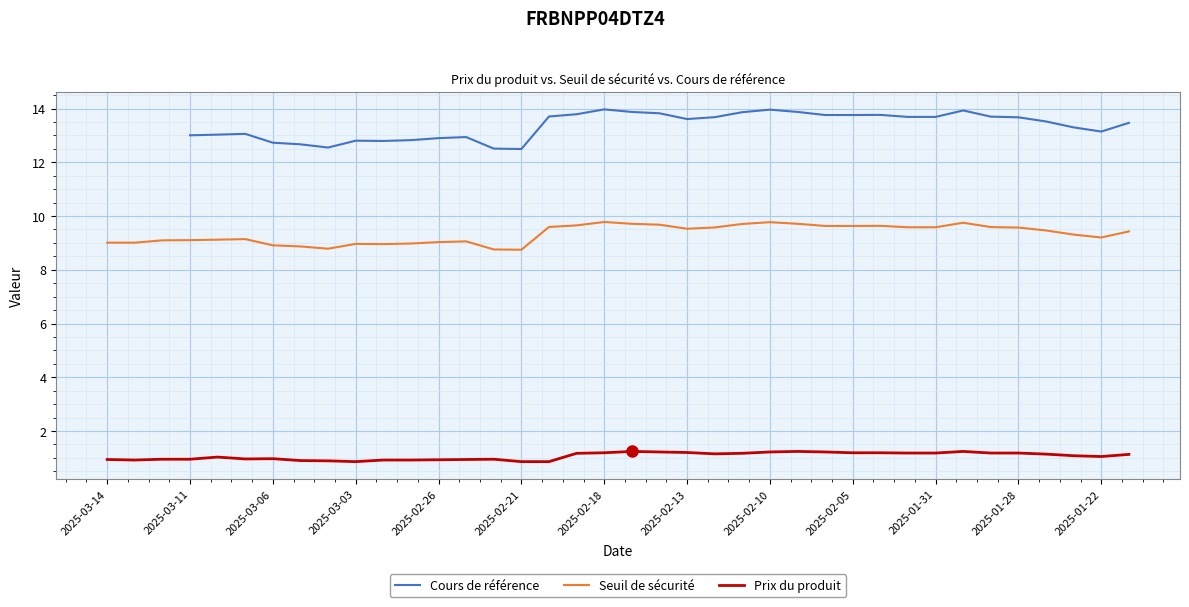

In Prix du produit, how many points are higher than both neighbors (excluding endpoints)?

6